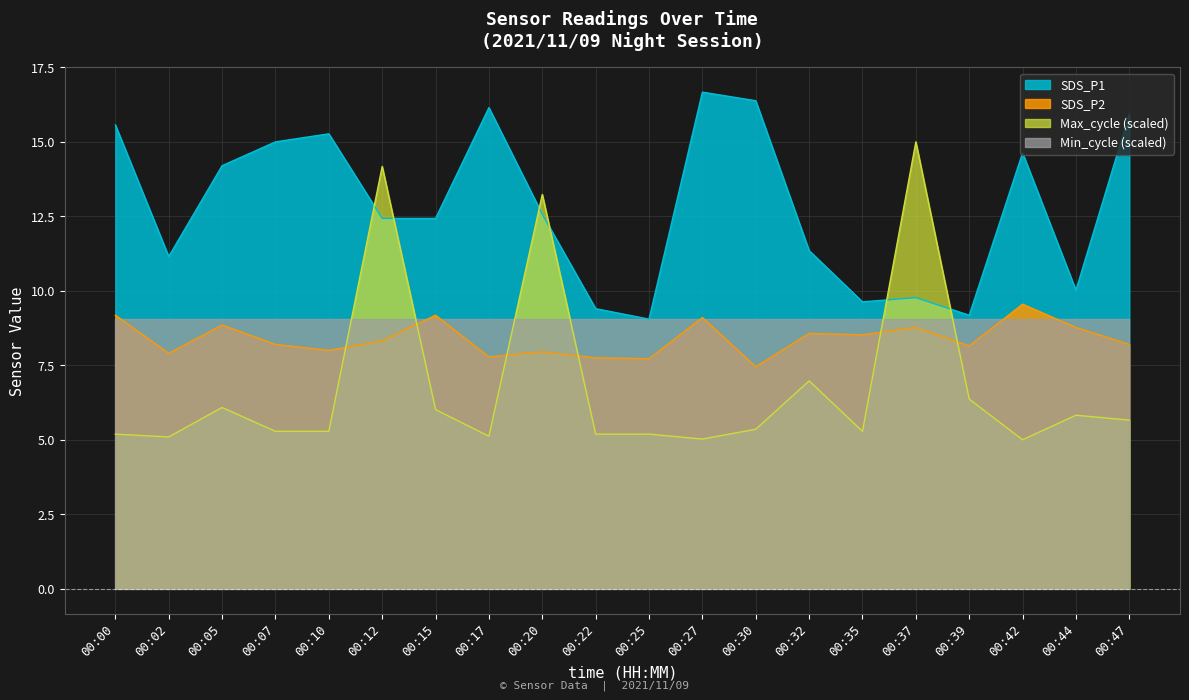

What is the difference between the maximum and minimum values in the Max_cycle series?

10.0